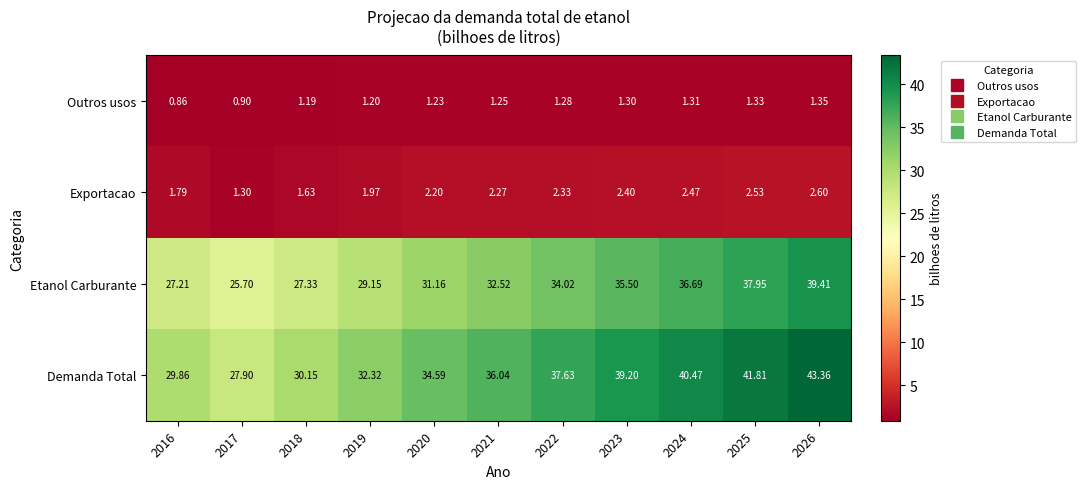

Which series has the largest range (max minus min)?

Demanda Total